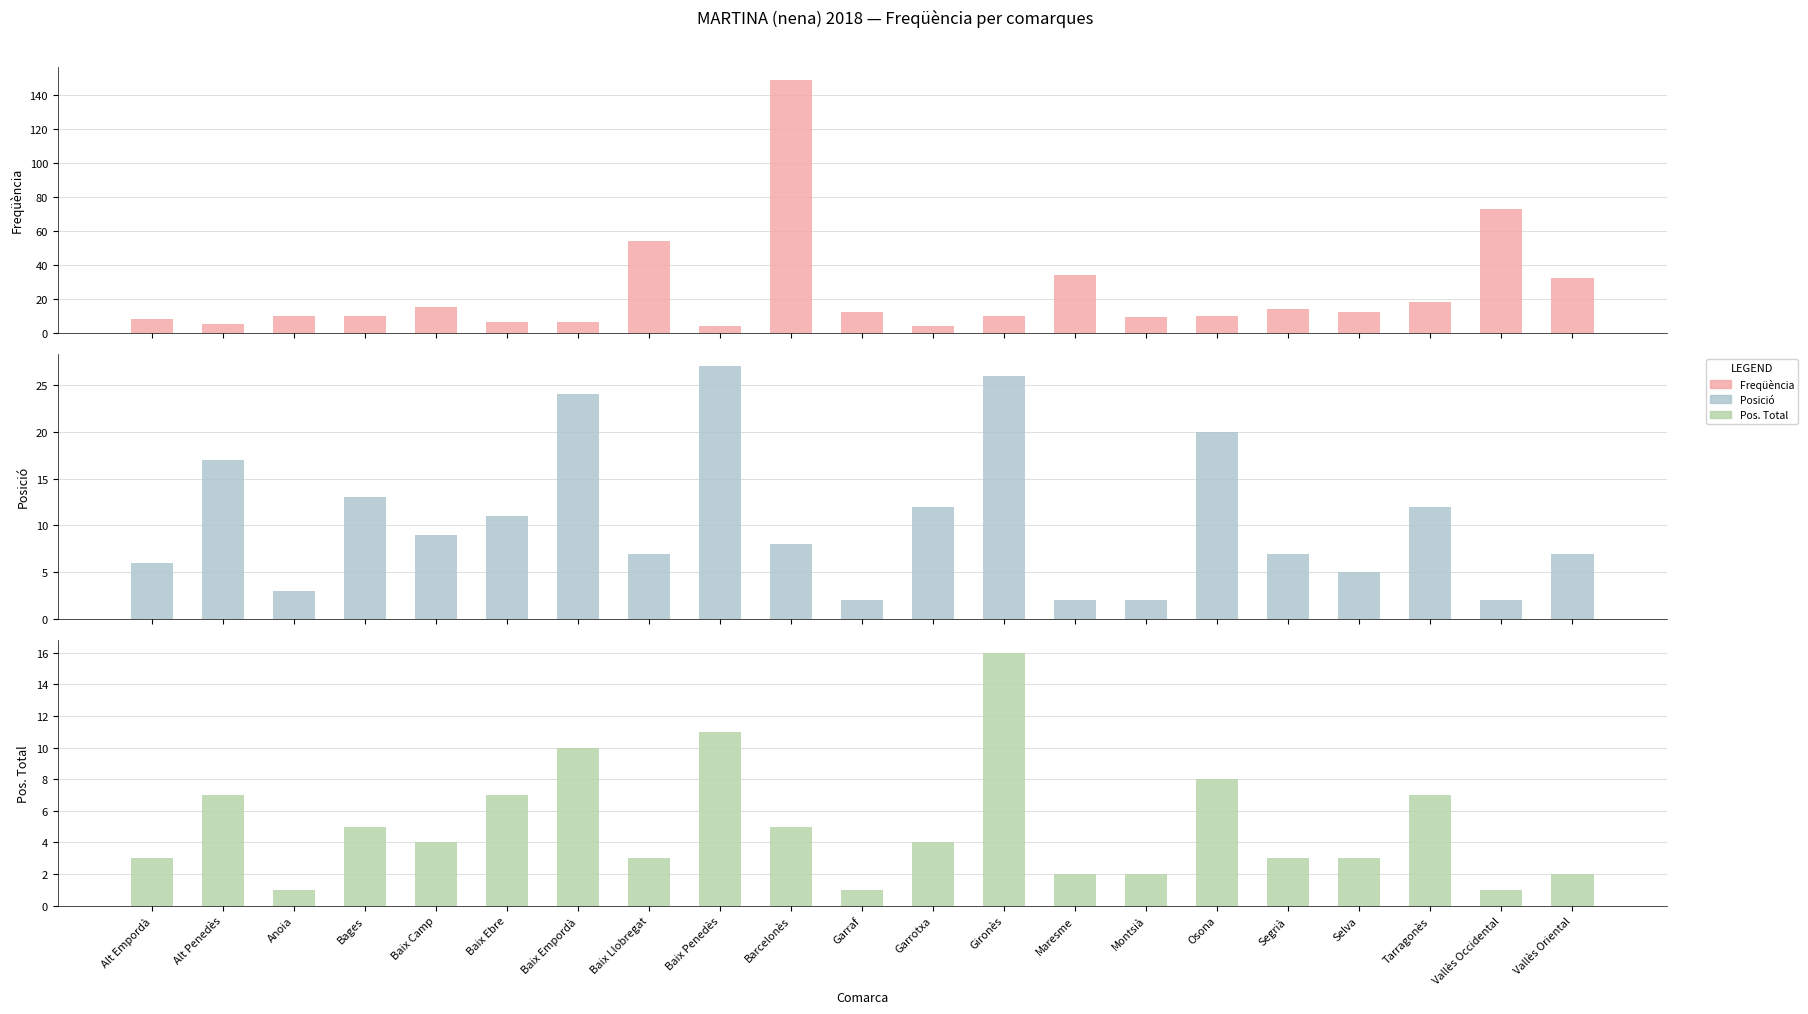

What are all the series names shown in the legend?

Freqüència, Posició, Pos. Total